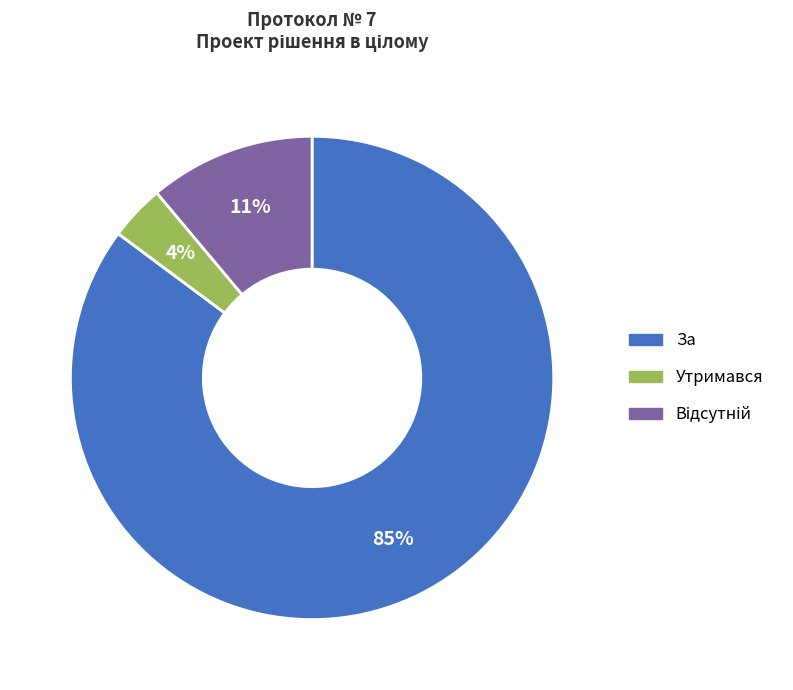

To the nearest percent, what is the difference between the largest and smallest slice percentages?

85%